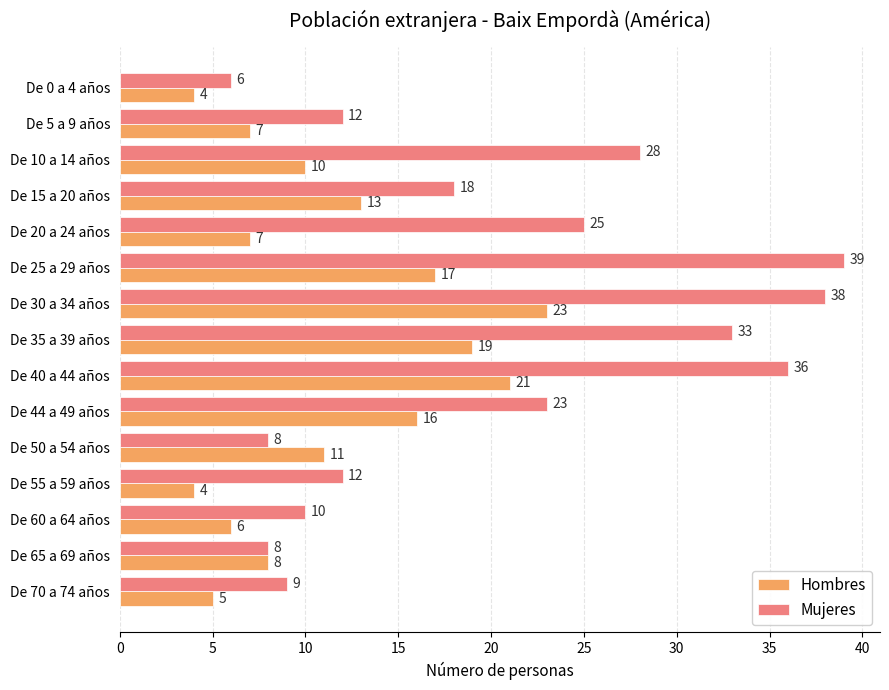

Rank the series by their average value, from lowest to highest.

Hombres, Mujeres